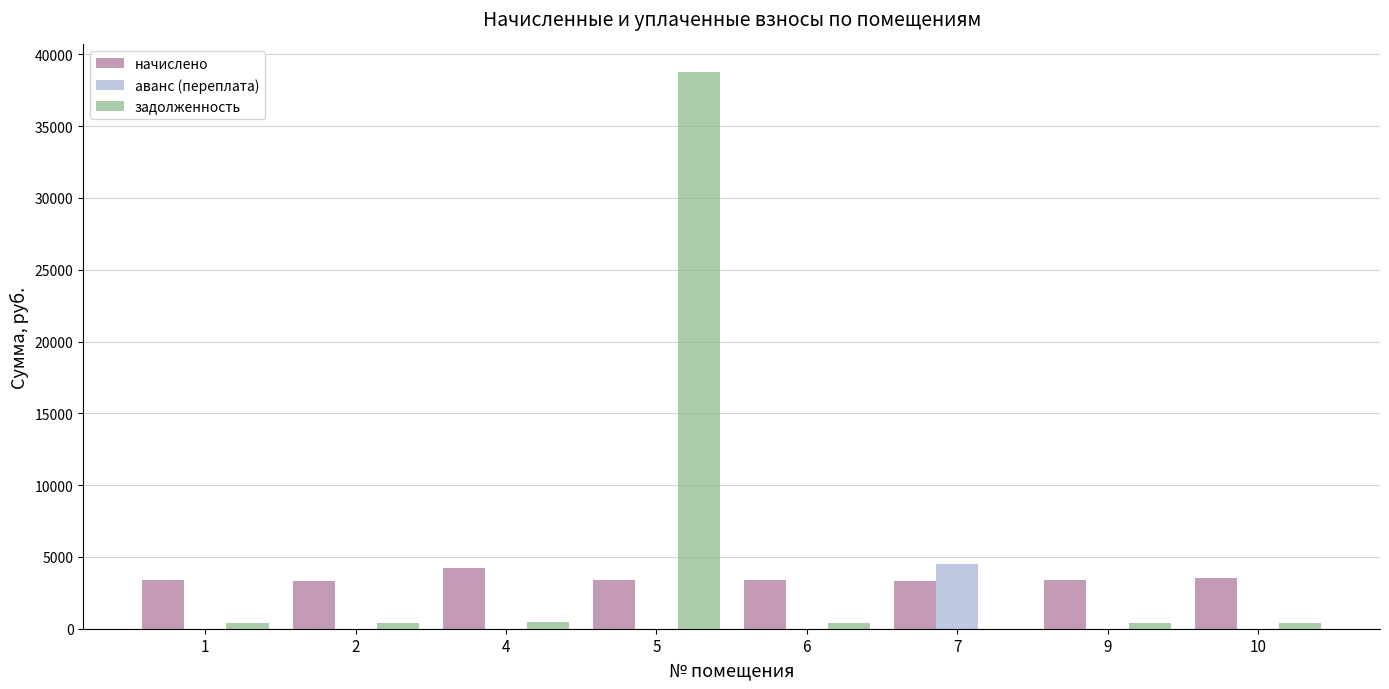

Which series has the largest total across all categories?

задолженность